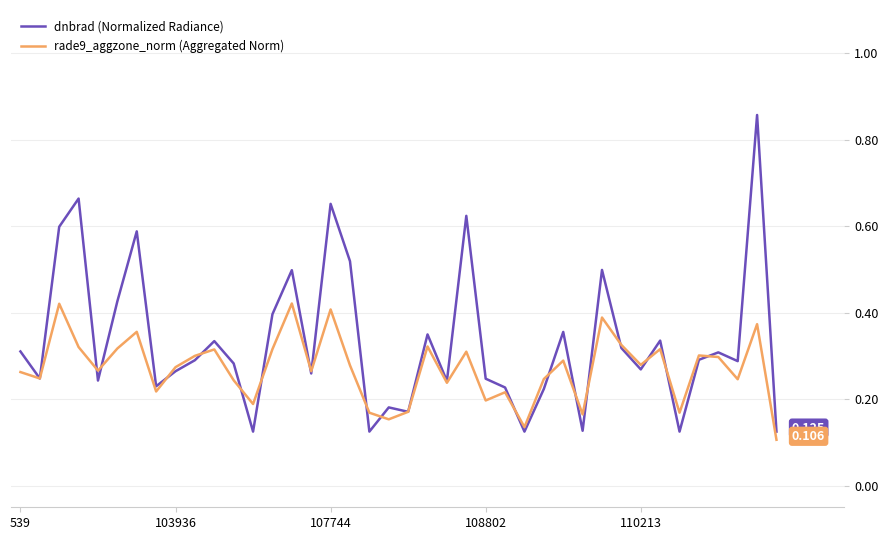

Which series has the widest spread of values?

dnbrad (Normalized Radiance)